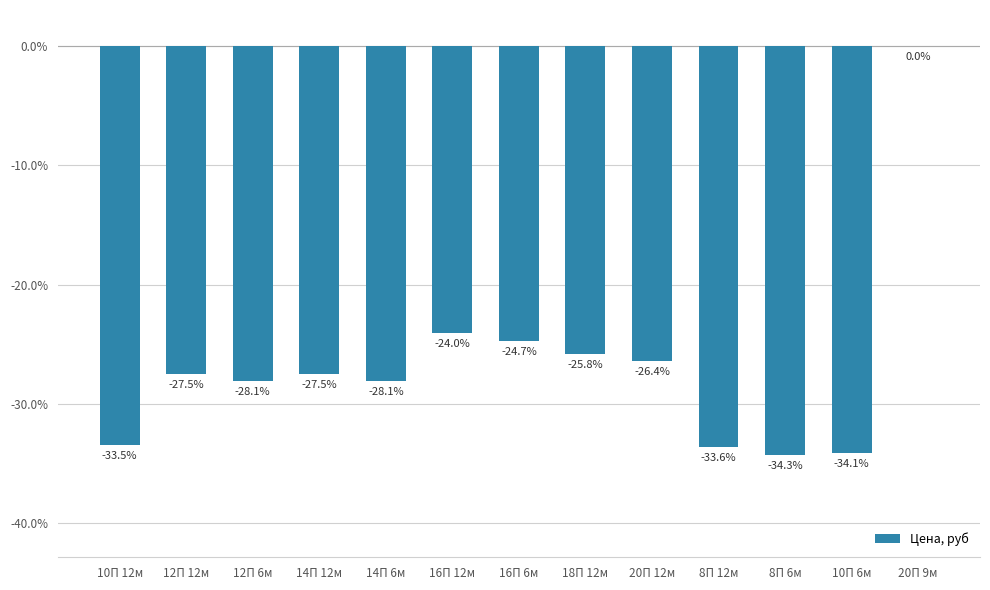

Reading right to left, what are all the values shown in this chart?

0.0	-34.1	-34.3	-33.6	-26.4	-25.8	-24.7	-24.0	-28.1	-27.5	-28.1	-27.5	-33.5